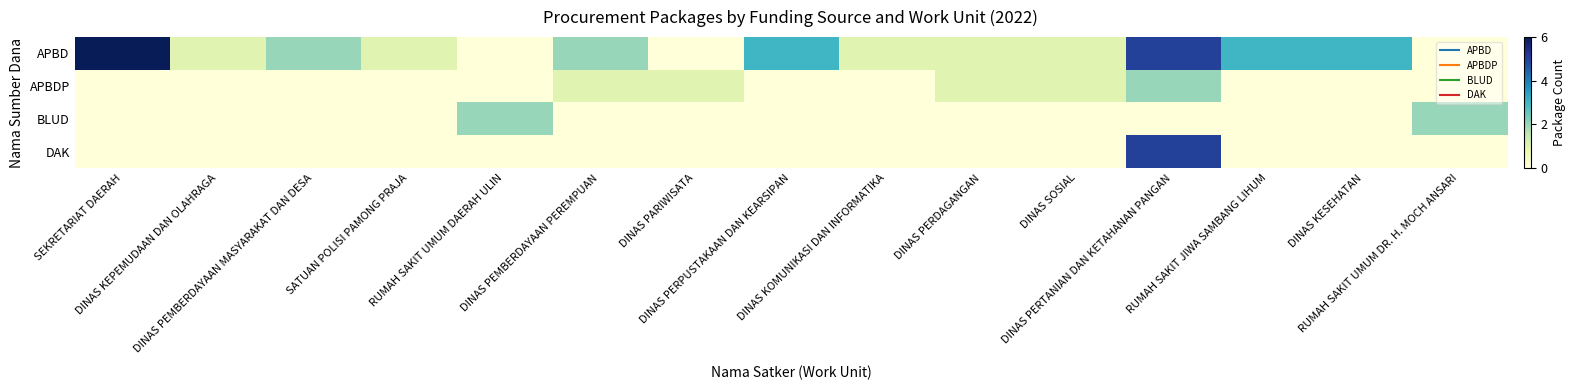

List the series in order of their peak value, highest first.

APBD, DAK, APBDP, BLUD